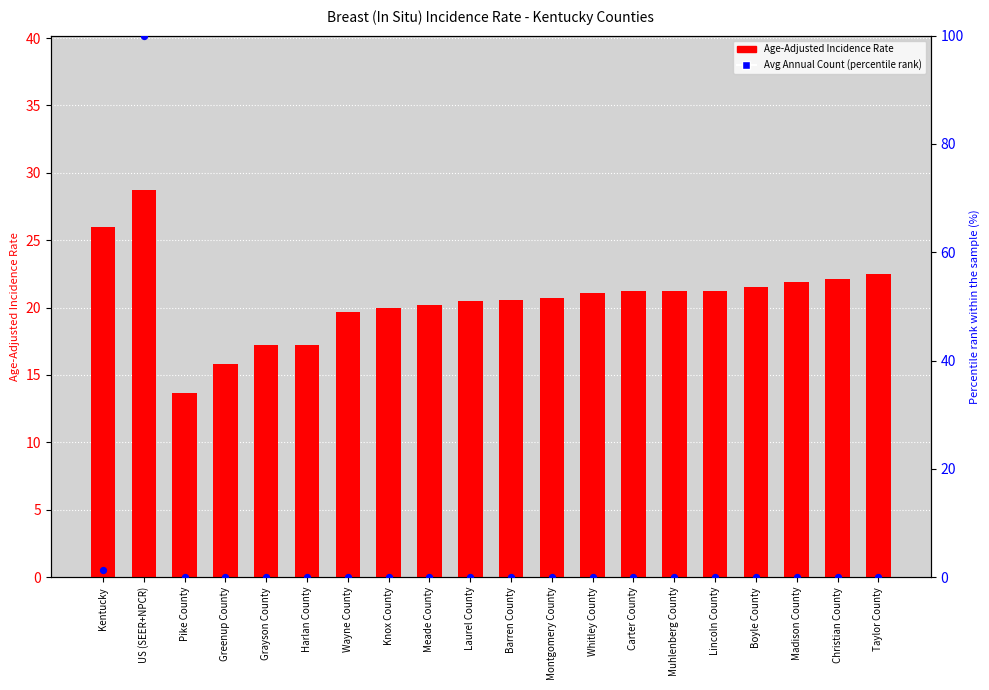

Which series has the largest total across all categories?

Age-Adjusted Incidence Rate